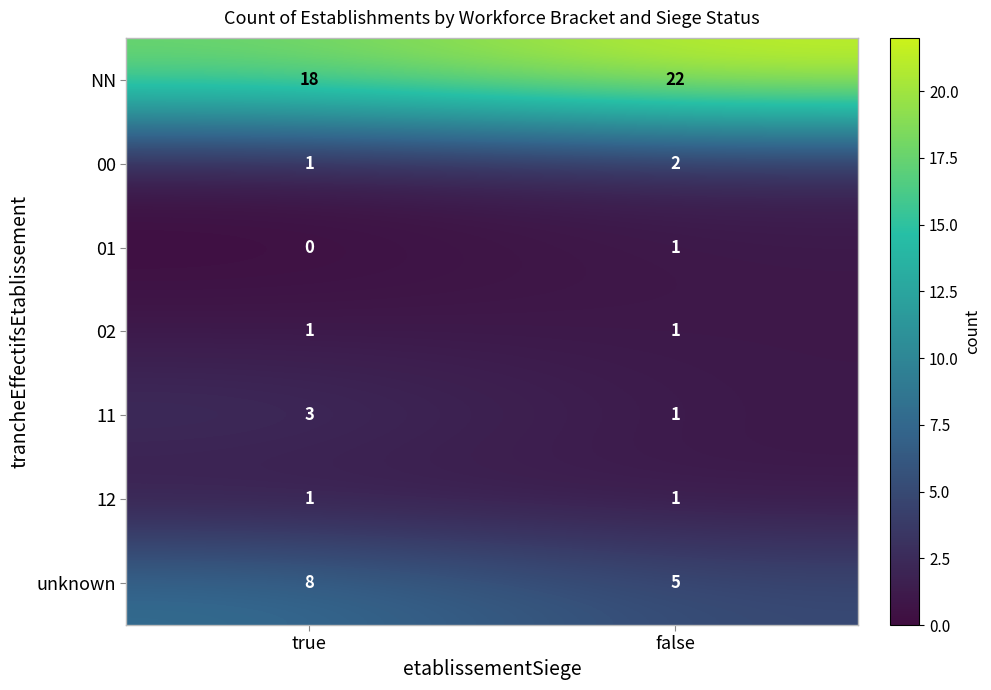

What is the highest value of the NN series?

22